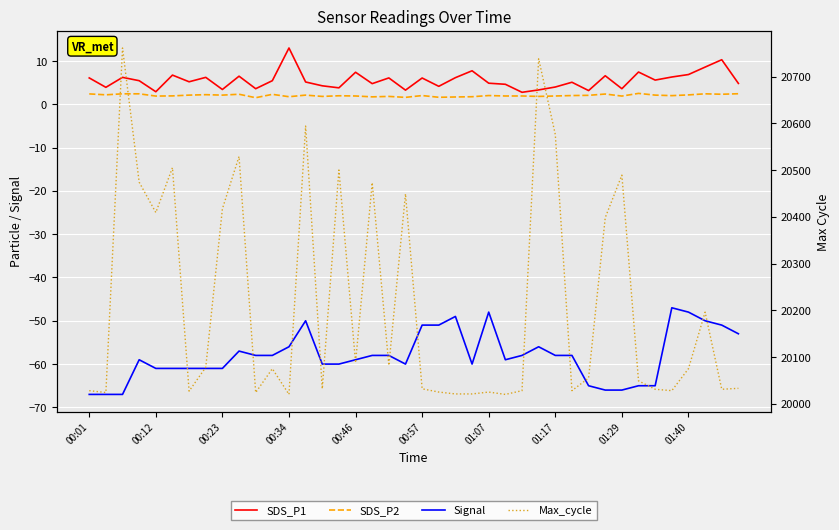

Reading left to right, what are all the values shown in this chart?

SDS_P1: 6.1	3.9	6.2	5.4	2.9	6.7	5.2	6.2	3.4	6.5	3.6	5.4	13.0	5.1	4.2	3.8	7.4	4.8	6.1	3.2	6.0	4.1	6.1	7.7	4.8	4.6	2.8	3.3	4.0	5.1	3.1	6.6	3.6	7.4	5.6	6.3	6.8	8.6	10.3	4.8
SDS_P2: 2.4	2.2	2.4	2.4	1.9	1.9	2.1	2.2	2.1	2.3	1.5	2.3	1.7	2.1	1.8	1.9	1.9	1.7	1.8	1.6	2.0	1.6	1.7	1.7	2.0	1.9	1.9	1.8	1.9	2.0	2.0	2.4	1.9	2.5	2.1	2.0	2.1	2.4	2.3	2.4
Signal: -67.0	-67.0	-67.0	-59.0	-61.0	-61.0	-61.0	-61.0	-61.0	-57.0	-58.0	-58.0	-56.0	-50.0	-60.0	-60.0	-59.0	-58.0	-58.0	-60.0	-51.0	-51.0	-49.0	-60.0	-48.0	-59.0	-58.0	-56.0	-58.0	-58.0	-65.0	-66.0	-66.0	-65.0	-65.0	-47.0	-48.0	-50.0	-51.0	-53.0
Max_cycle: 20028.0	20024.0	20761.0	20474.0	20409.0	20505.0	20027.0	20078.0	20417.0	20529.0	20024.0	20075.0	20020.0	20594.0	20032.0	20500.0	20088.0	20473.0	20082.0	20449.0	20032.0	20025.0	20021.0	20021.0	20025.0	20020.0	20028.0	20738.0	20576.0	20028.0	20055.0	20398.0	20489.0	20049.0	20031.0	20028.0	20075.0	20196.0	20031.0	20033.0